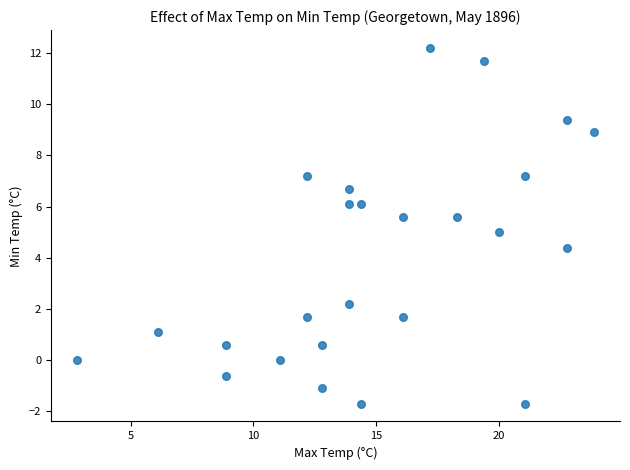

What is the range of X values (max minus min)?

21.1